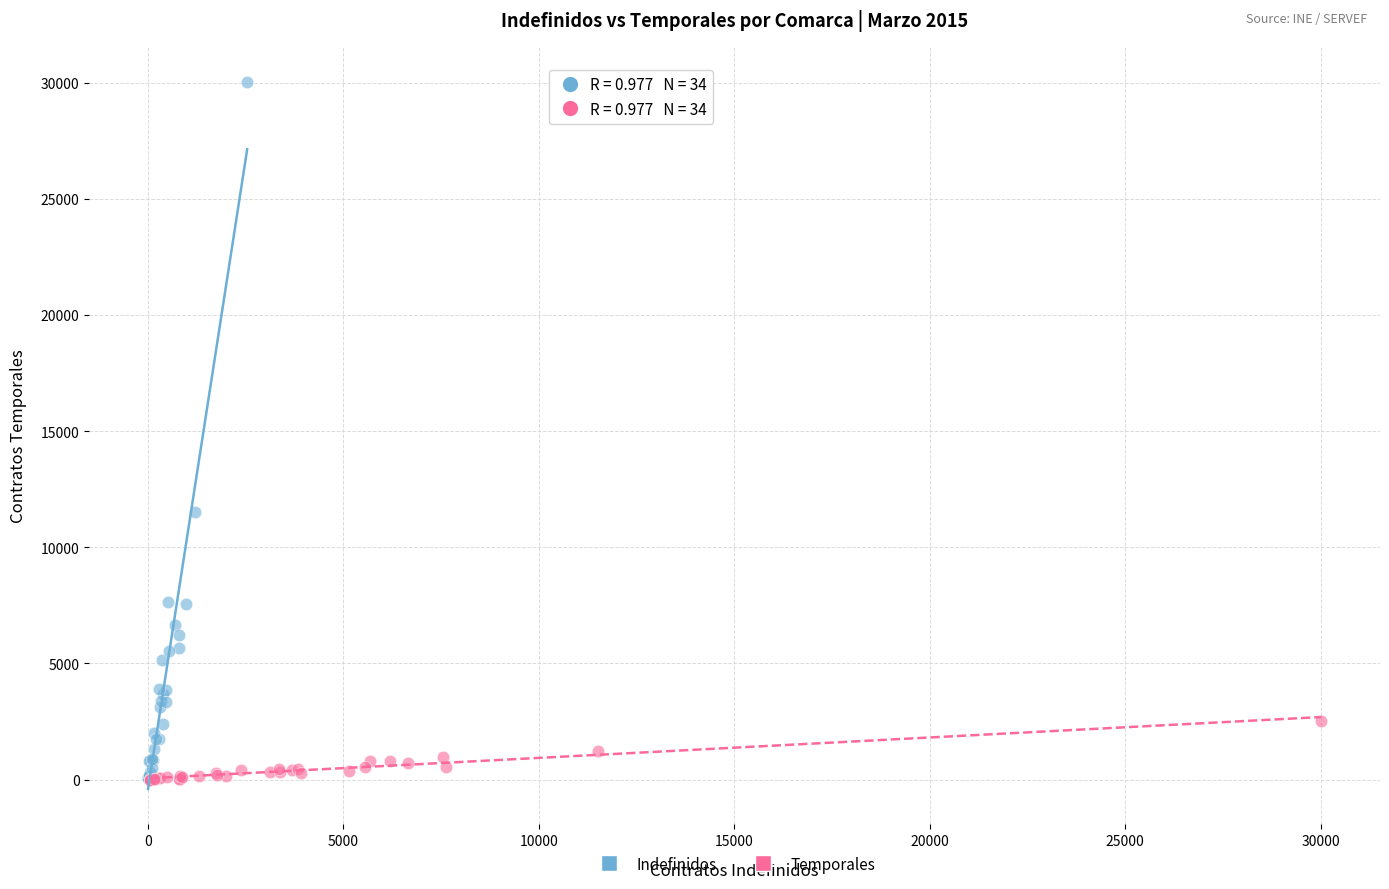

Which series contains the highest Y value?

Indefinidos